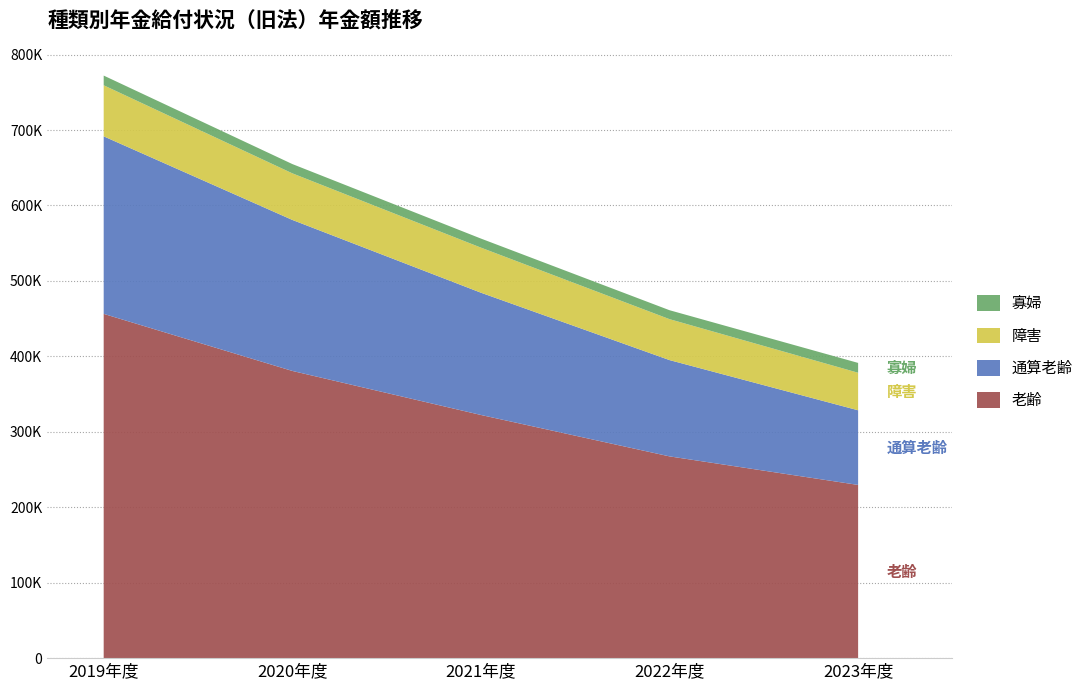

Reading left to right, what are all the values shown in this chart?

老齢: 2019年度=456312	2020年度=380677	2021年度=322309	2022年度=267421	2023年度=229584
通算老齢: 2019年度=235310	2020年度=200170	2021年度=162071	2022年度=127632	2023年度=98940
障害: 2019年度=67673	2020年度=61754	2021年度=59738	2022年度=54251	2023年度=49741
寡婦: 2019年度=12859	2020年度=12295	2021年度=12015	2022年度=11858	2023年度=13042